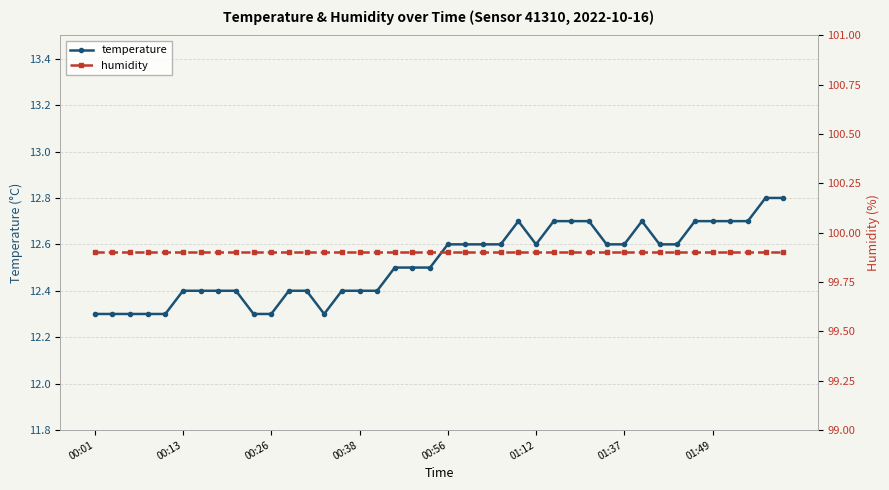

True or false: humidity has more than 2 interior local peaks.

False